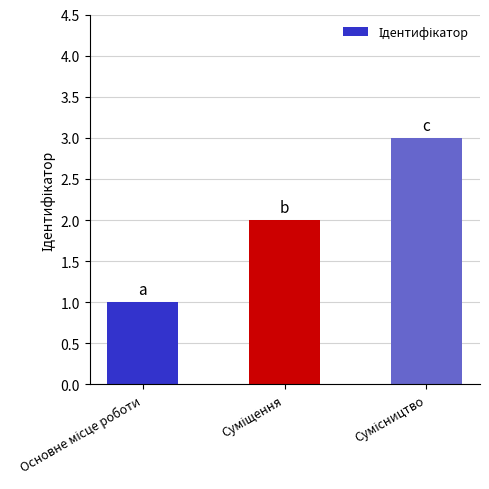

How many data points does each series have?

3